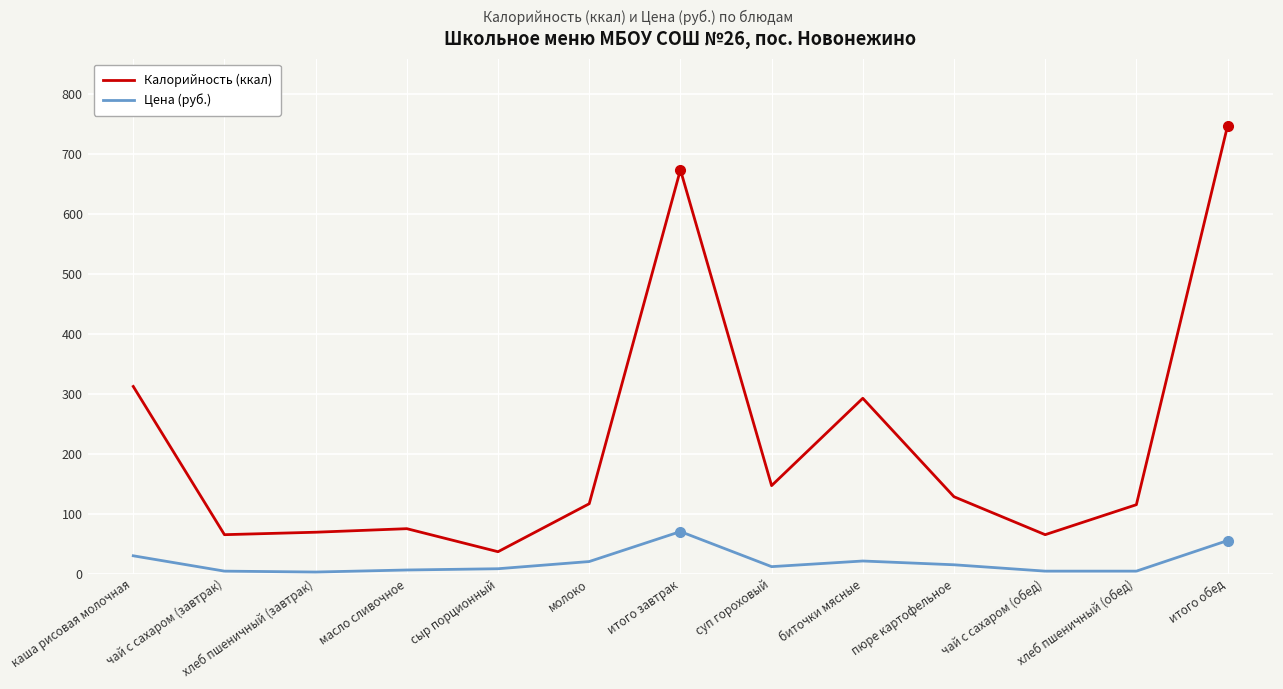

What is the total value across all series at хлеб пшеничный (завтрак)?

71.4